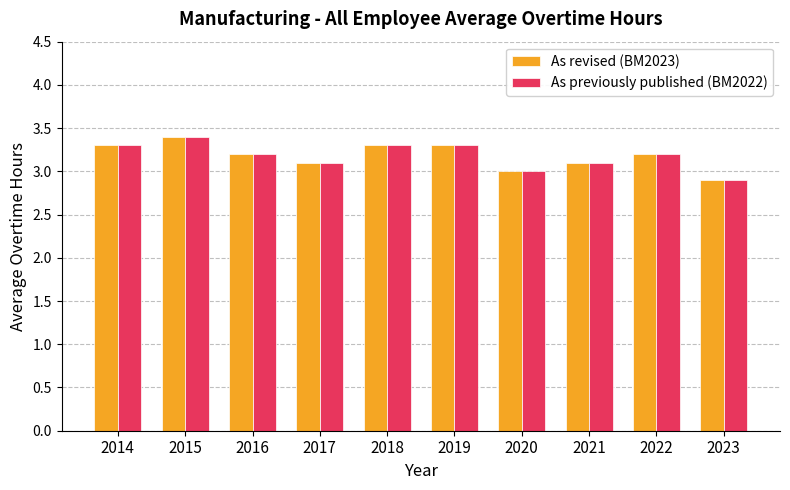

What are all the series names shown in the legend?

As revised (BM2023), As previously published (BM2022)